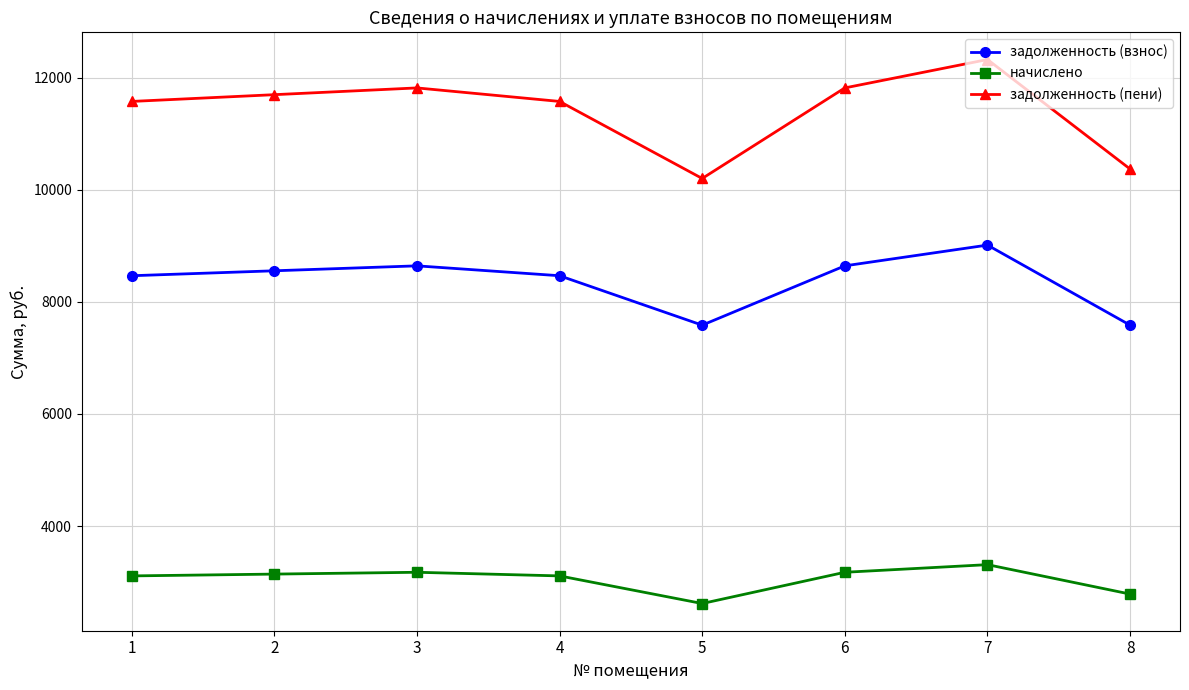

What is the sum of the начислено values at 8 and 2?

5929.2